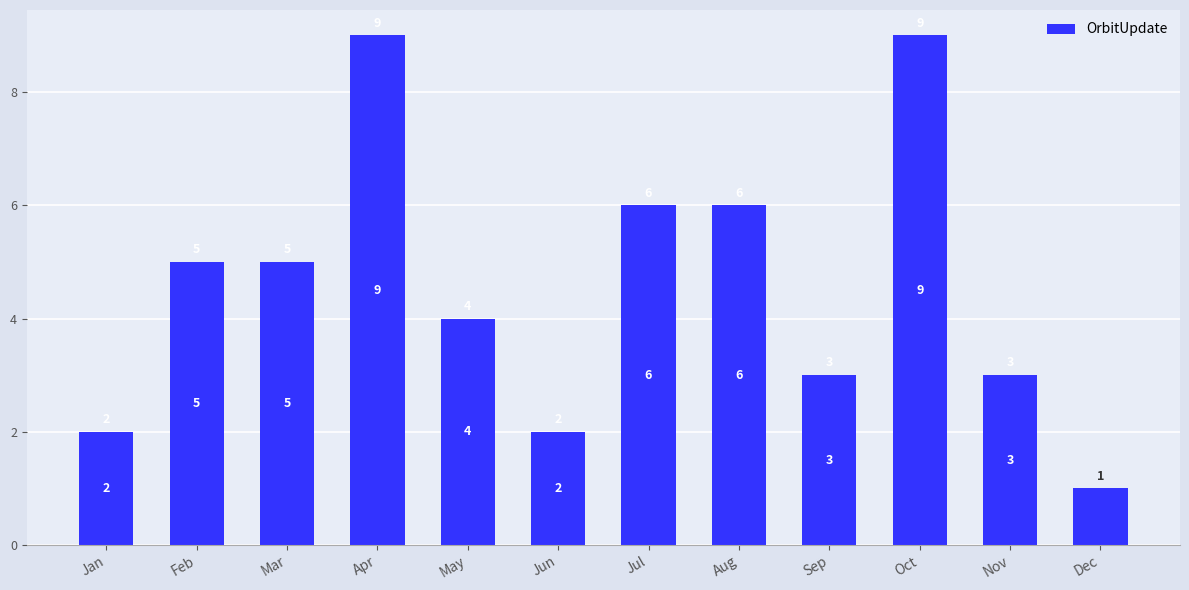

How many values are below 5?

6